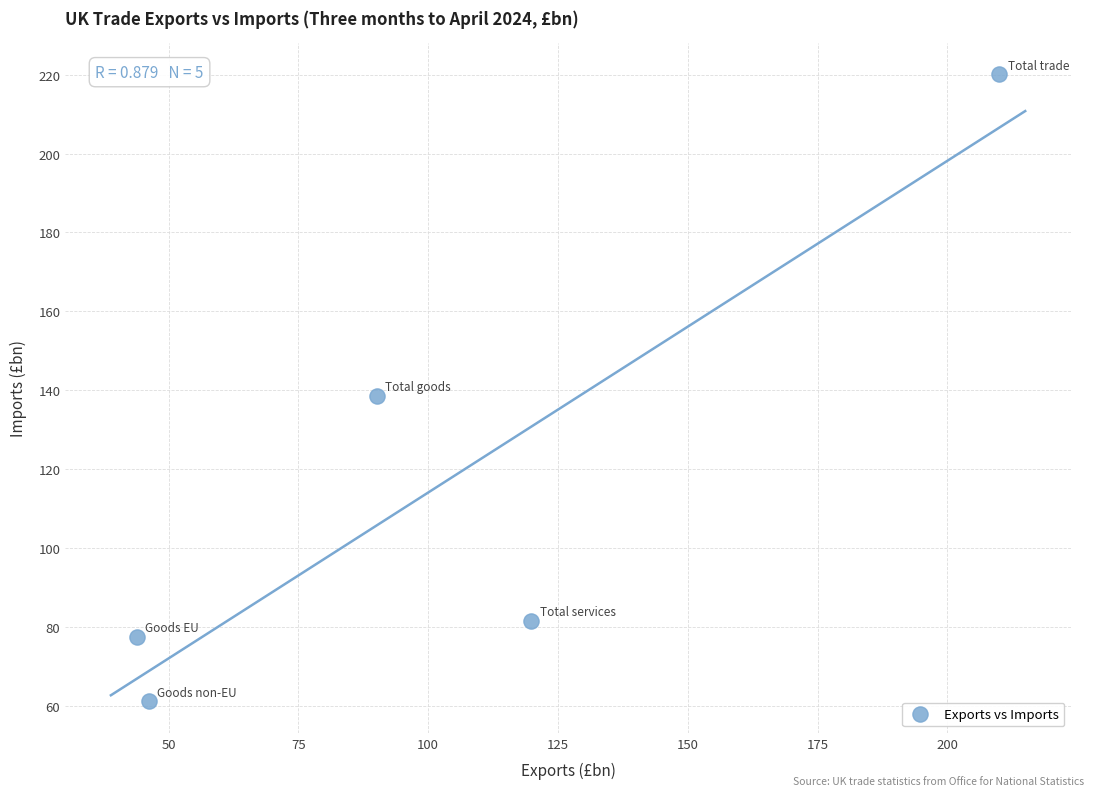

What is the average Y value?

115.8